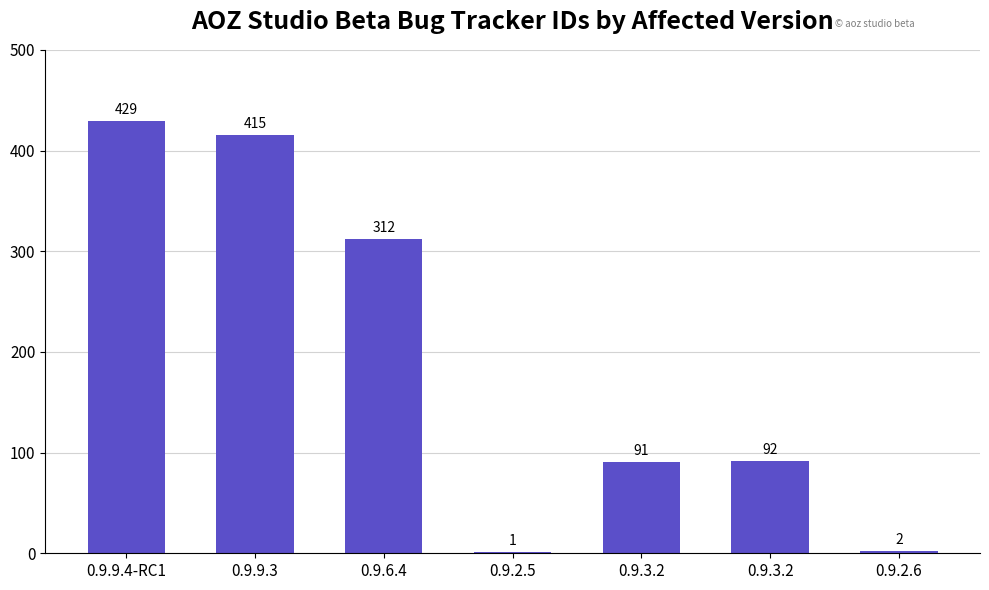

How many data points does each series have?

7